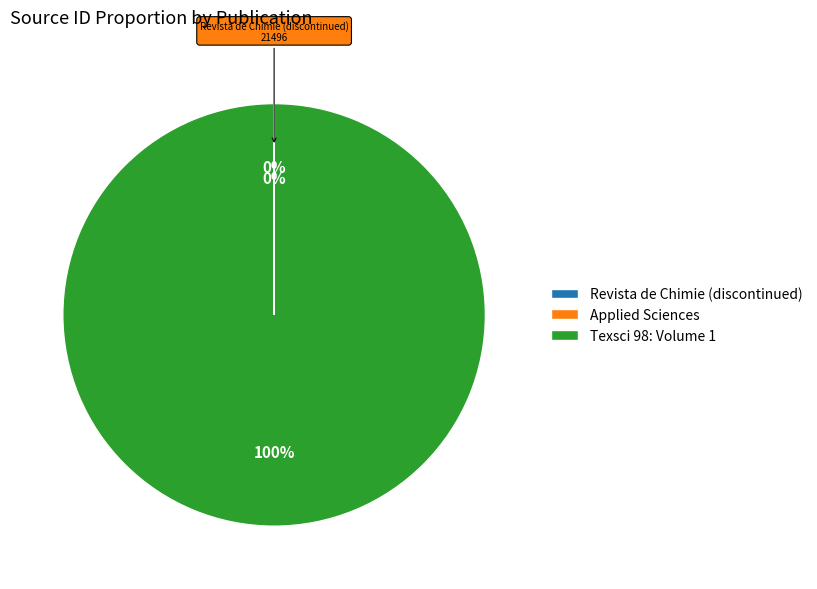

Is there a majority slice in this chart?

Yes